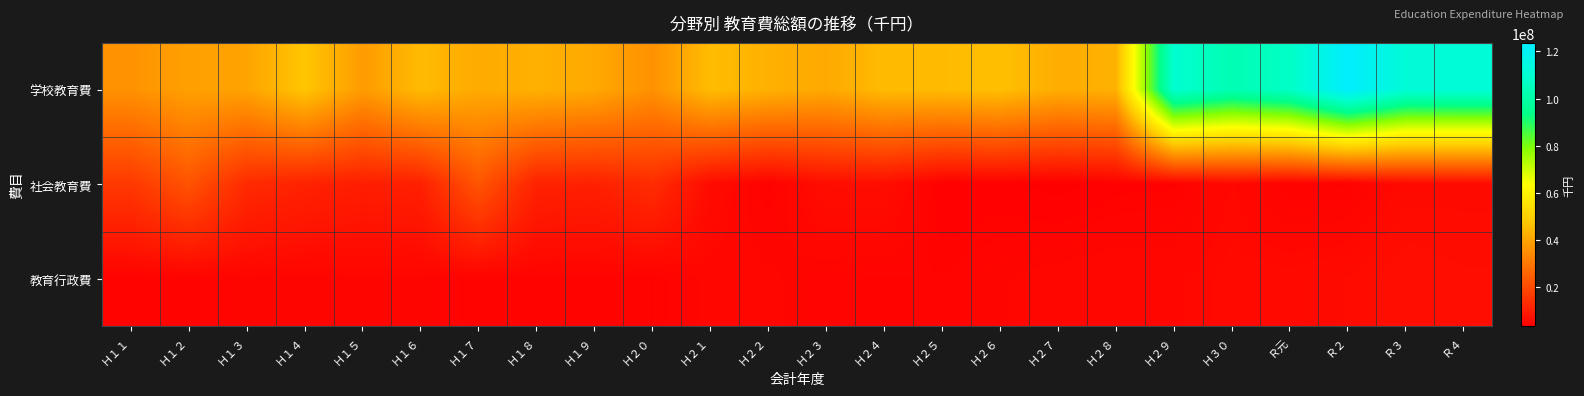

Reading right to left, what are all the values shown in this chart?

学校教育費: Ｒ４=111774519	Ｒ３=111523995	Ｒ２=123641623	Ｒ元=107443700	Ｈ３０=103130011	Ｈ２９=109808842	Ｈ２８=42777003	Ｈ２７=41781011	Ｈ２６=45809369	Ｈ２５=44877146	Ｈ２４=44893969	Ｈ２３=40904040	Ｈ２２=42655499	Ｈ２１=45206336	Ｈ２０=35632909	Ｈ１９=40861584	Ｈ１８=42568679	Ｈ１７=41205151	Ｈ１６=44738017	Ｈ１５=37929140	Ｈ１４=47251913	Ｈ１３=39644176	Ｈ１２=38956046	Ｈ１１=35845041
社会教育費: Ｒ４=5743162	Ｒ３=5702462	Ｒ２=4037324	Ｒ元=4070239	Ｈ３０=5309257	Ｈ２９=4042170	Ｈ２８=3929697	Ｈ２７=3398388	Ｈ２６=3814645	Ｈ２５=3616410	Ｈ２４=6561435	Ｈ２３=6541936	Ｈ２２=4002644	Ｈ２１=6122318	Ｈ２０=13342411	Ｈ１９=10705774	Ｈ１８=11129155	Ｈ１７=22327220	Ｈ１６=10712985	Ｈ１５=10172019	Ｈ１４=11139104	Ｈ１３=12906049	Ｈ１２=21878635	Ｈ１１=15991574
教育行政費: Ｒ４=6547009	Ｒ３=6924916	Ｒ２=6012014	Ｒ元=5698094	Ｈ３０=5680210	Ｈ２９=5182595	Ｈ２８=5228390	Ｈ２７=5101012	Ｈ２６=4744490	Ｈ２５=4367227	Ｈ２４=4300708	Ｈ２３=4357065	Ｈ２２=4939657	Ｈ２１=4989803	Ｈ２０=4098038	Ｈ１９=4236218	Ｈ１８=4235995	Ｈ１７=4137341	Ｈ１６=4718407	Ｈ１５=4733090	Ｈ１４=4618869	Ｈ１３=4656917	Ｈ１２=4252735	Ｈ１１=4151088